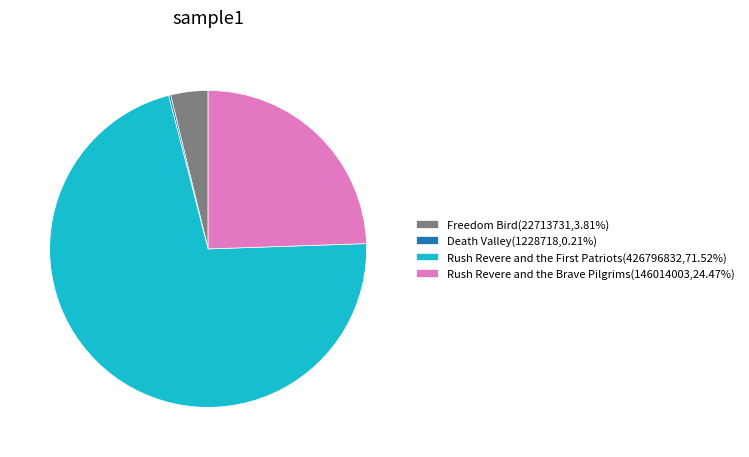

Does any single category account for the majority?

Yes